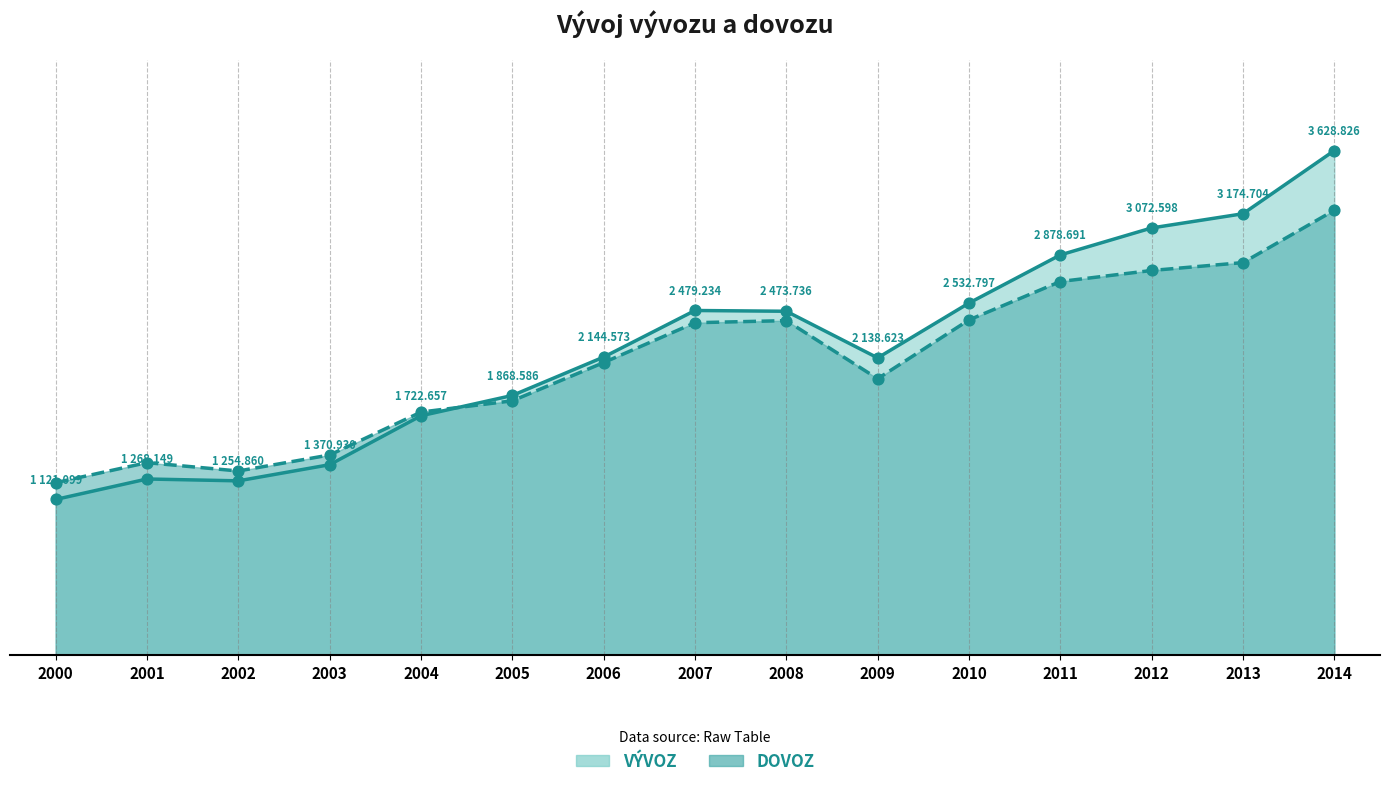

What are all the series names shown in the legend?

VÝVOZ, DOVOZ